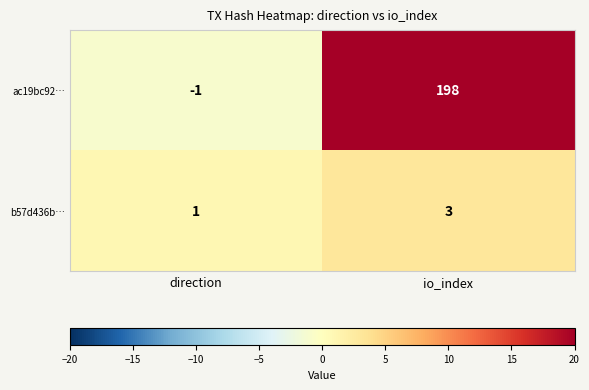

At which category is the sum across all series the highest?

io_index